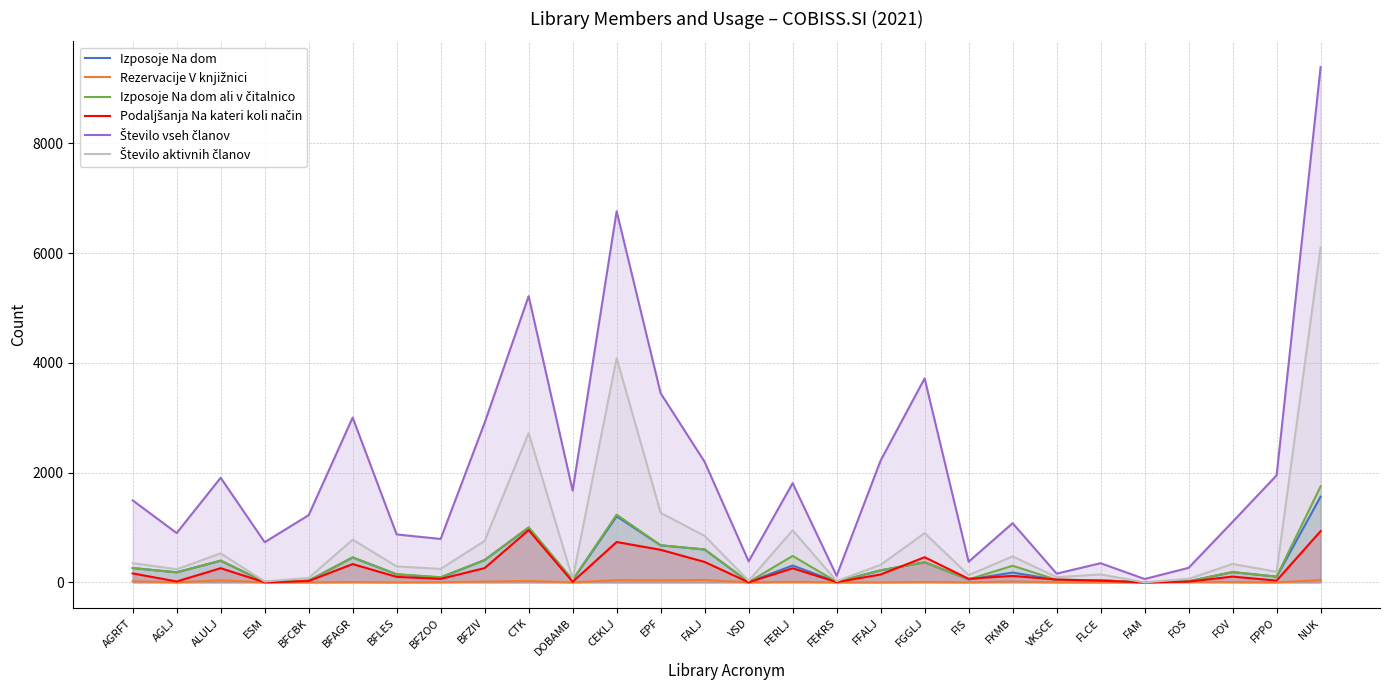

Does the chart have visible grid lines?

Yes